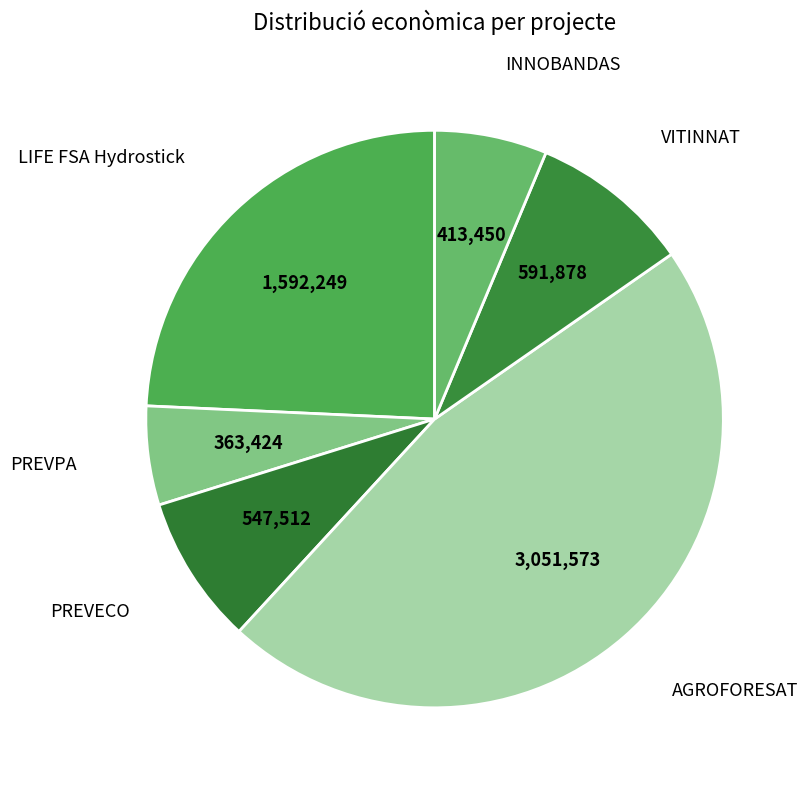

Rank the categories by value from lowest to highest.

PREVPA, INNOBANDAS, PREVECO, VITINNAT, LIFE FSA Hydrostick, AGROFORESAT